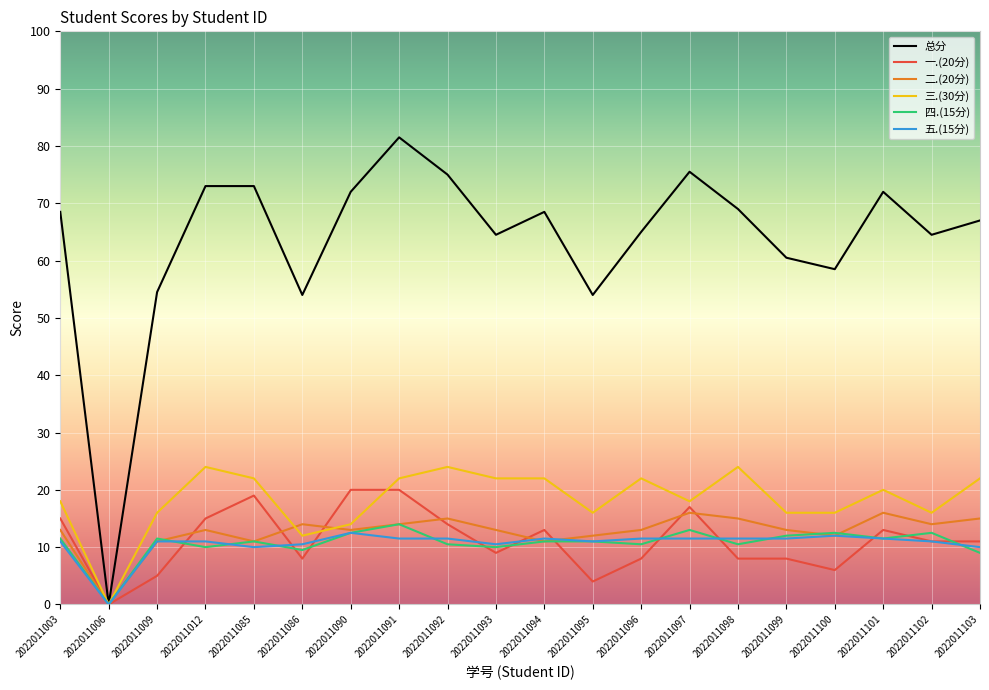

What is the difference between the 三.(30分) values at 2022011006 and 2022011100?

16.0